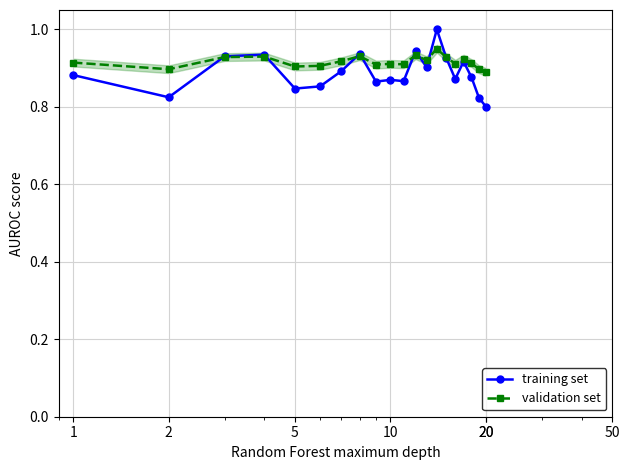

True or false: validation set and training set cross at least once.

True